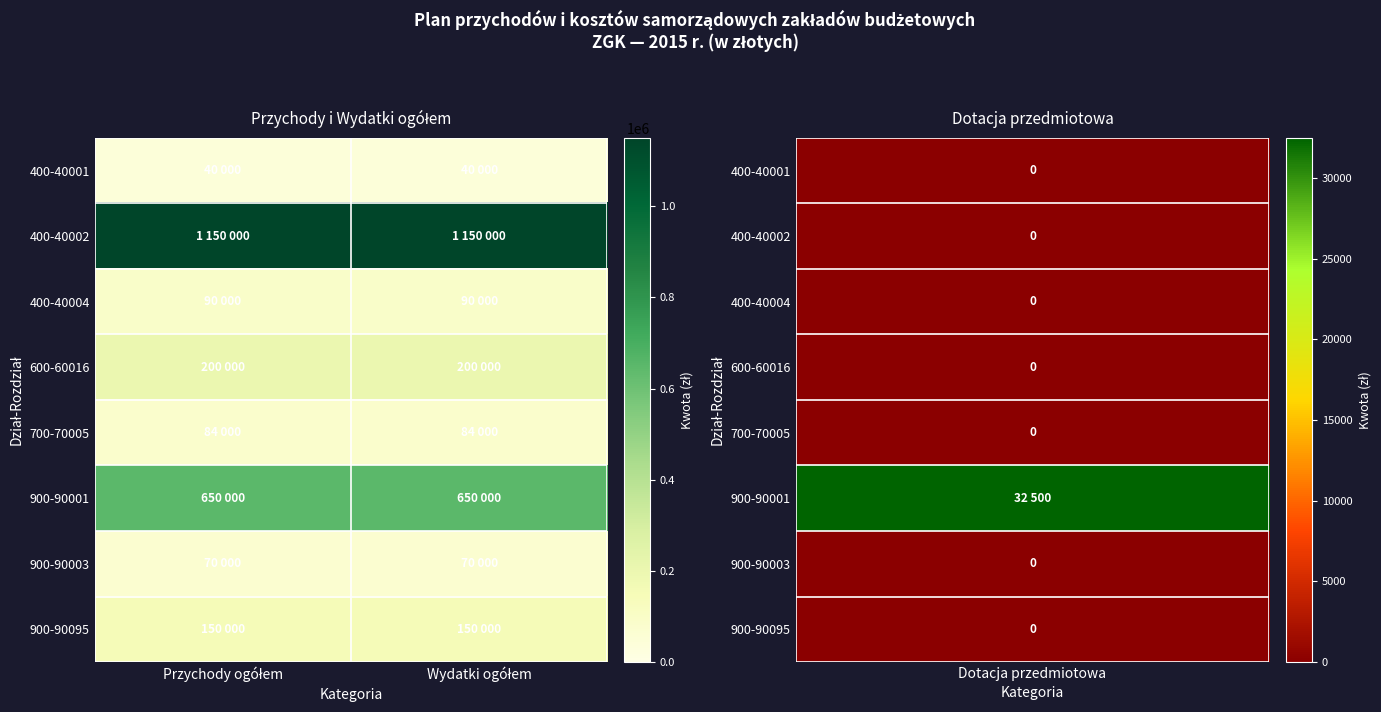

Reading left to right, extract all data points from this chart.

400-40001: Przychody ogółem=40000	Wydatki ogółem=40000
400-40002: Przychody ogółem=1150000	Wydatki ogółem=1150000
400-40004: Przychody ogółem=90000	Wydatki ogółem=90000
600-60016: Przychody ogółem=200000	Wydatki ogółem=200000
700-70005: Przychody ogółem=84000	Wydatki ogółem=84000
900-90001: Przychody ogółem=650000	Wydatki ogółem=650000
900-90003: Przychody ogółem=70000	Wydatki ogółem=70000
900-90095: Przychody ogółem=150000	Wydatki ogółem=150000